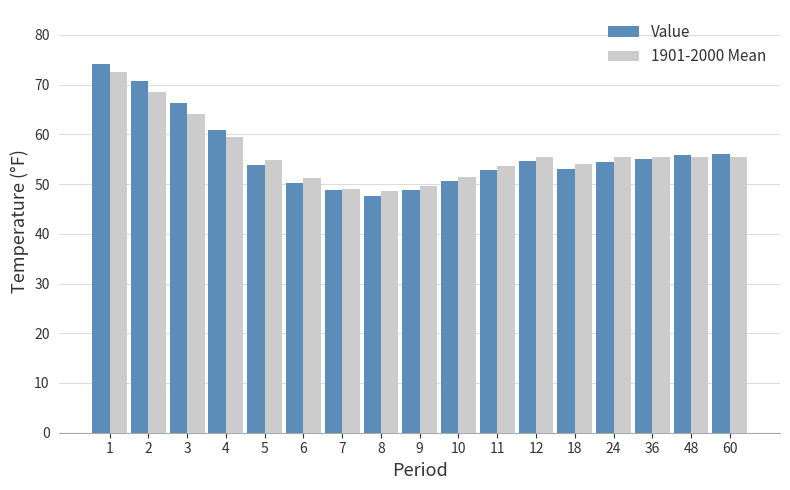

The value of Value at 5 is 30.2. True or false?

False